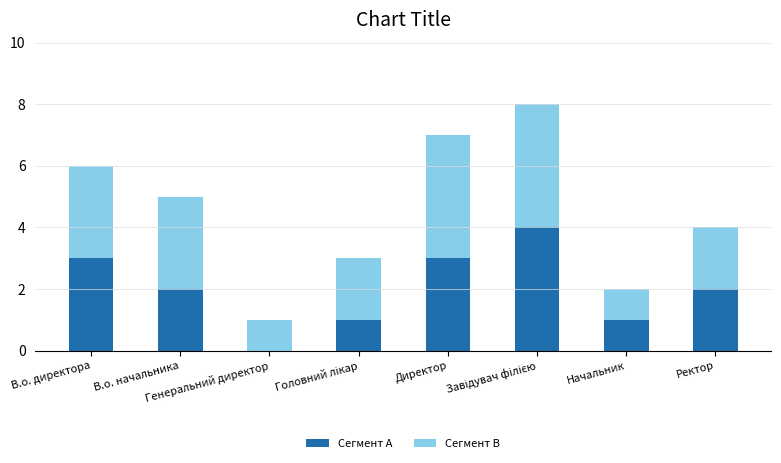

What is the sum of all Сегмент A values?

16